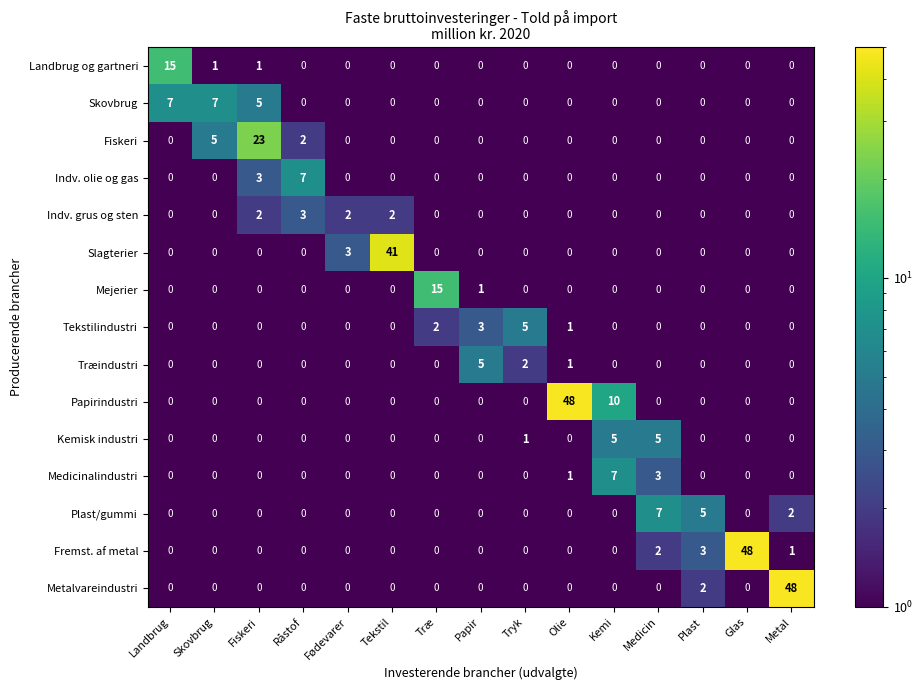

What is the difference between the highest and lowest values at Tryk?

5